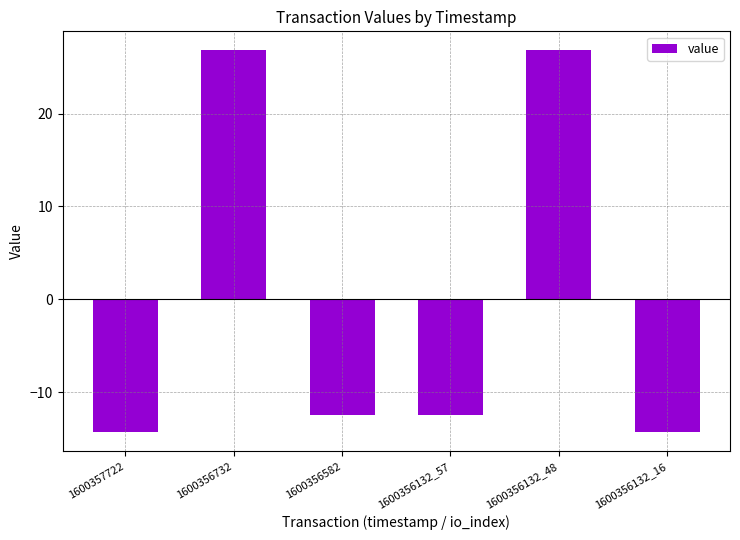

Where does the data first go above -12?

1600356732